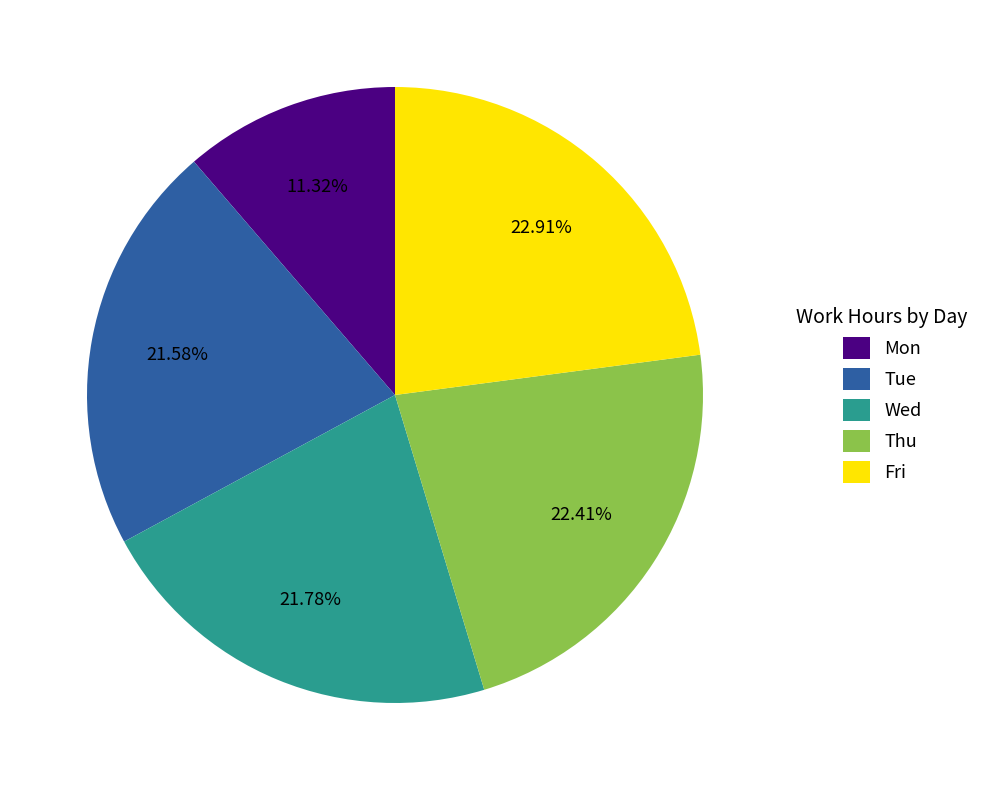

Which slice is the smallest?

Mon